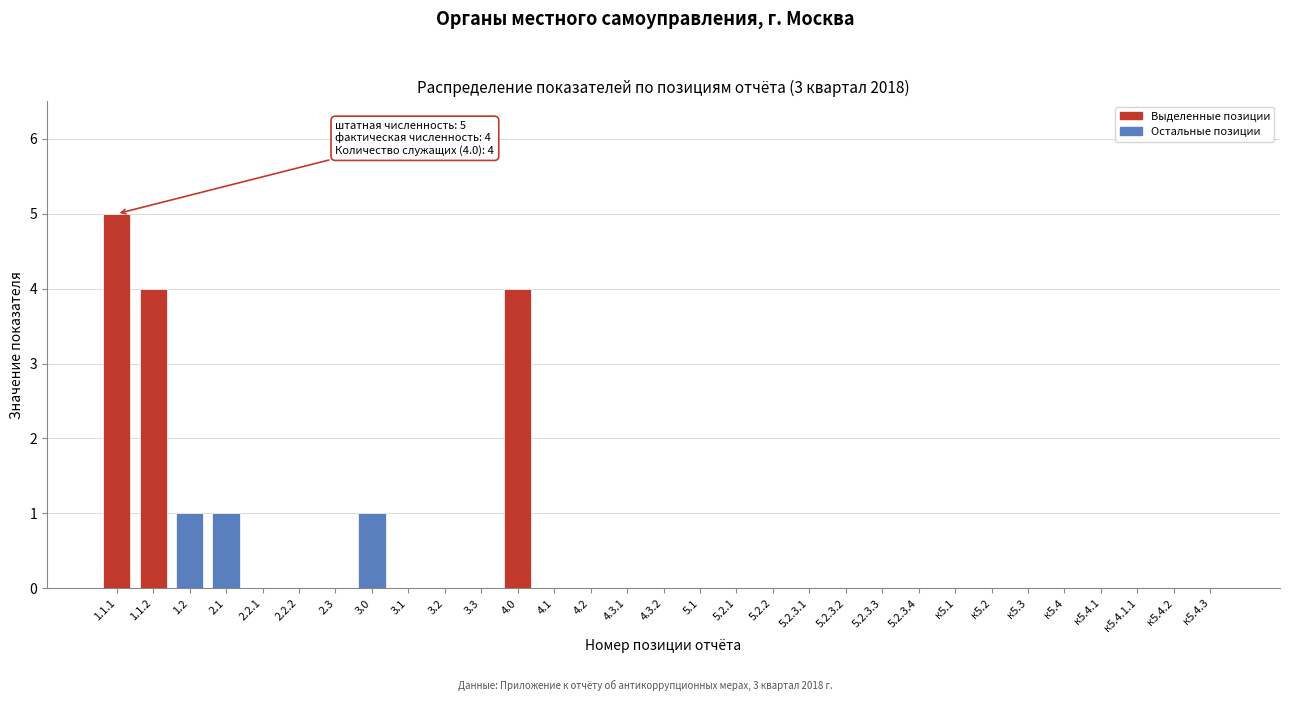

What is the change in value from 1.1.2 to 2.3?

-4